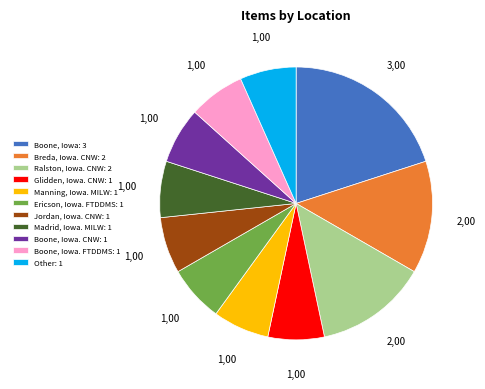

Approximately how many times larger is the value at Glidden, Iowa. CNW: 1 compared to Ericson, Iowa. FTDDMS: 1?

1.0